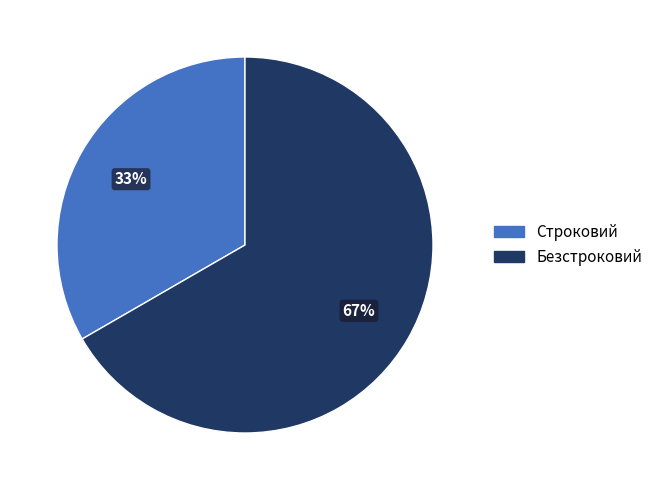

To the nearest percent, what is the average slice percentage?

50%